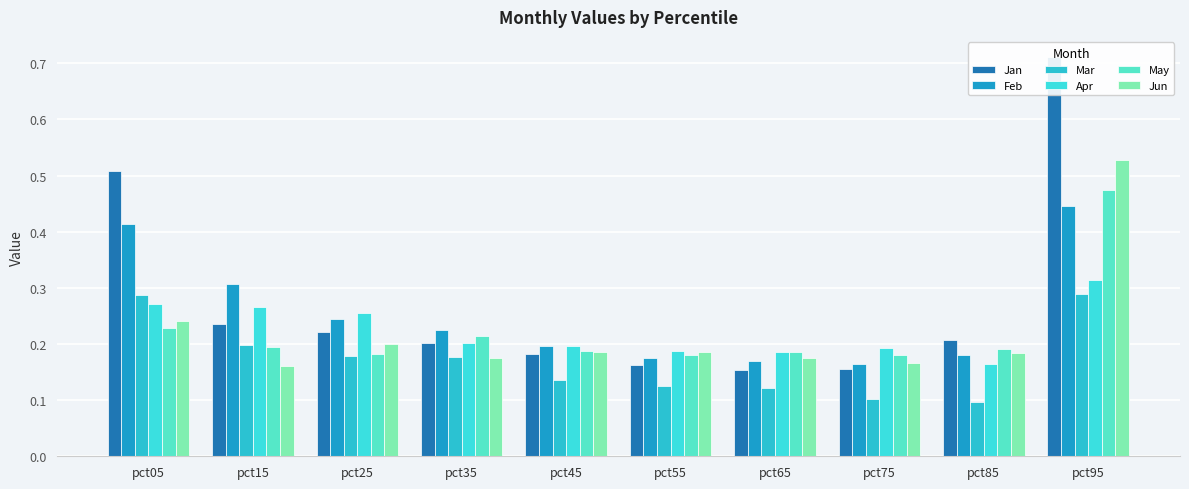

Rank the series by their maximum value, from highest to lowest.

Jan, Jun, May, Feb, Apr, Mar